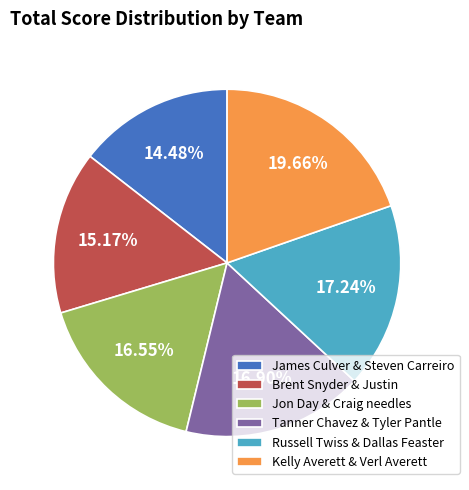

Combined, do James Culver & Steven Carreiro and Brent Snyder & Justin account for over 50%?

No